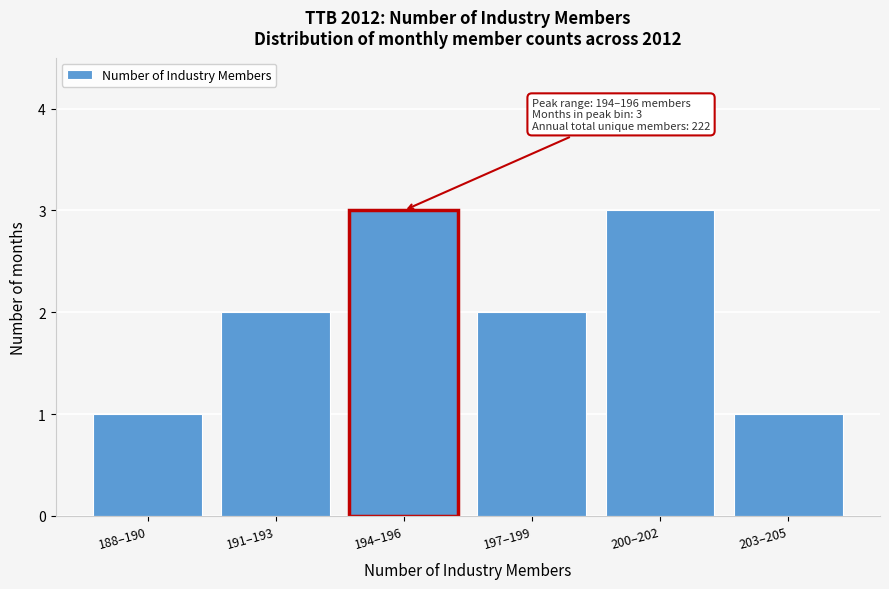

Reading right to left, transcribe all the data shown in this chart.

203–205=1	200–202=3	197–199=2	194–196=3	191–193=2	188–190=1